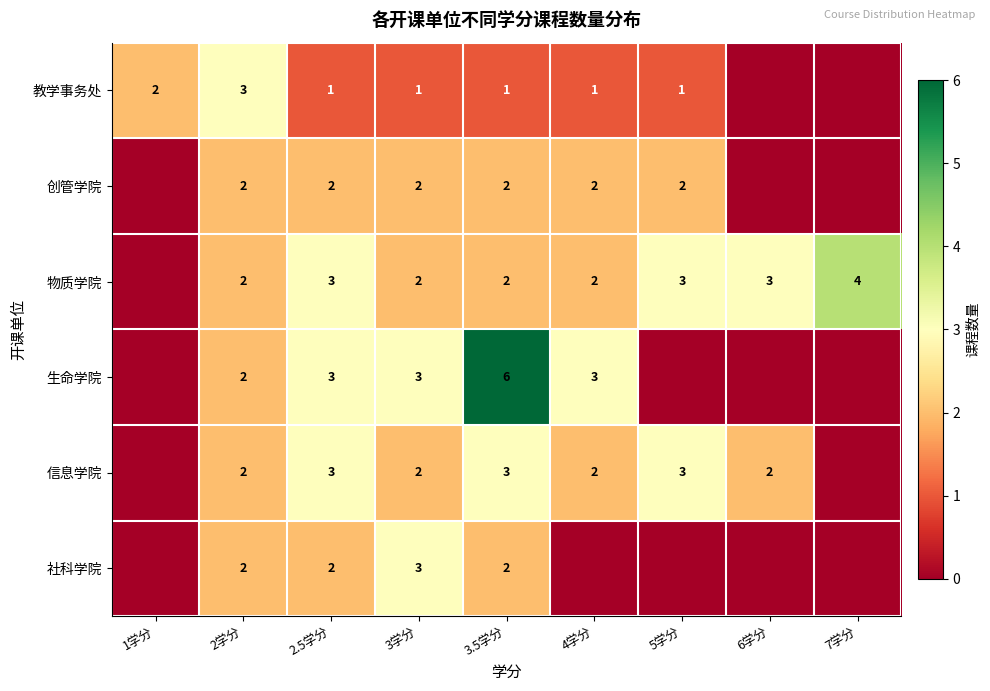

What is the difference between the 教学事务处 values at 3学分 and 2学分?

2